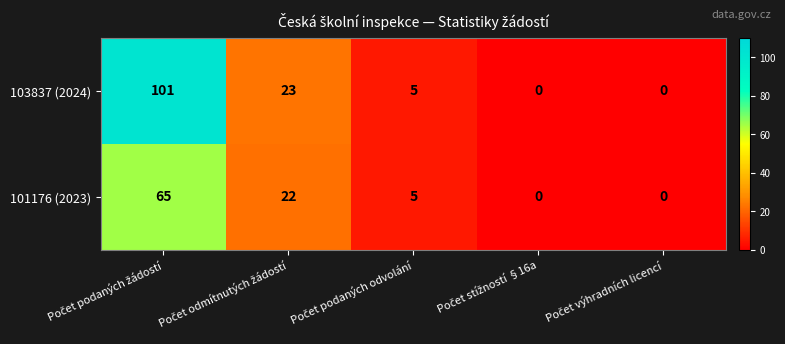

Rank the series by their average value, from lowest to highest.

101176 (2023), 103837 (2024)